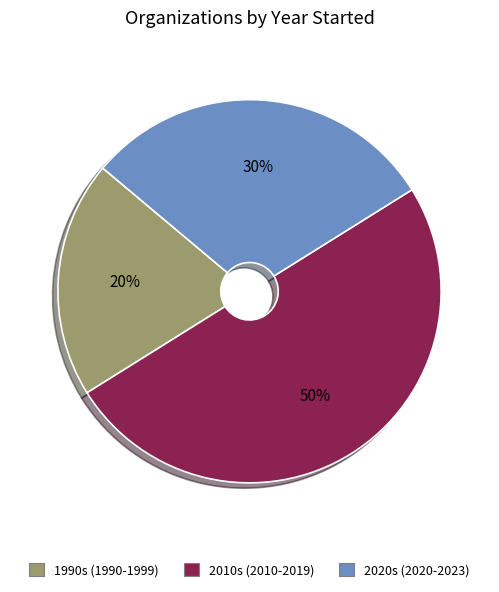

What is the largest slice in the pie chart?

2010s (2010-2019)